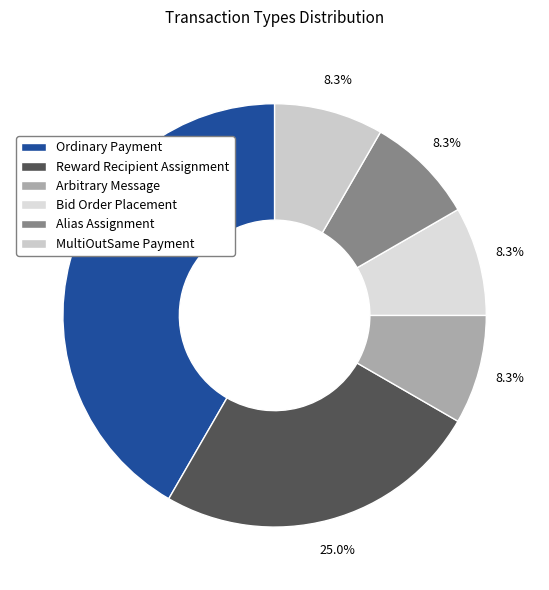

How many segments does this pie chart have?

6